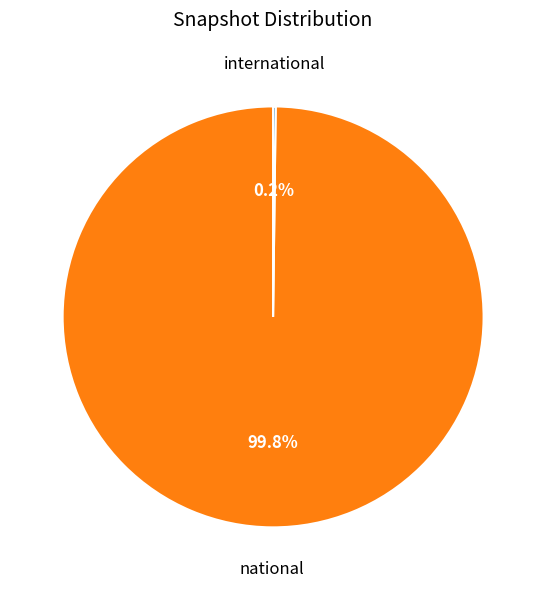

What percentage is NOT represented by national?

0.2%